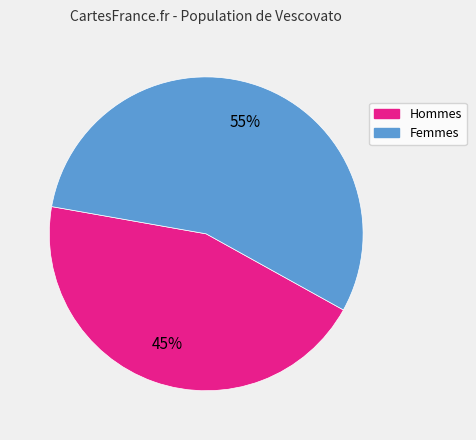

Is there any slice that represents more than half of the pie?

Yes